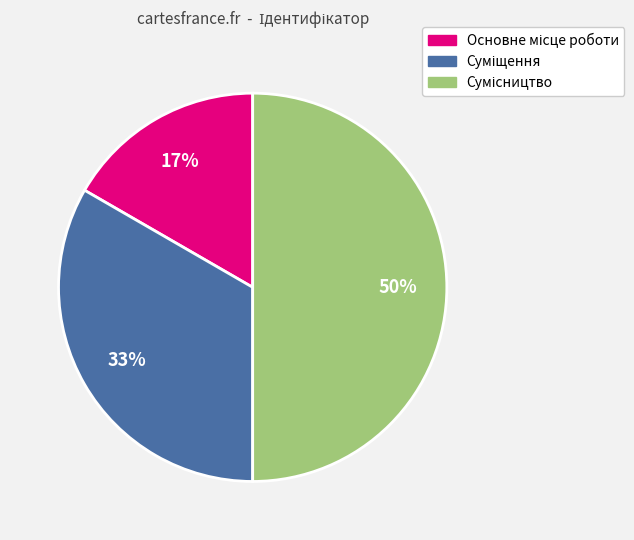

To the nearest percent, what is the difference between the largest and smallest slice percentages?

33%